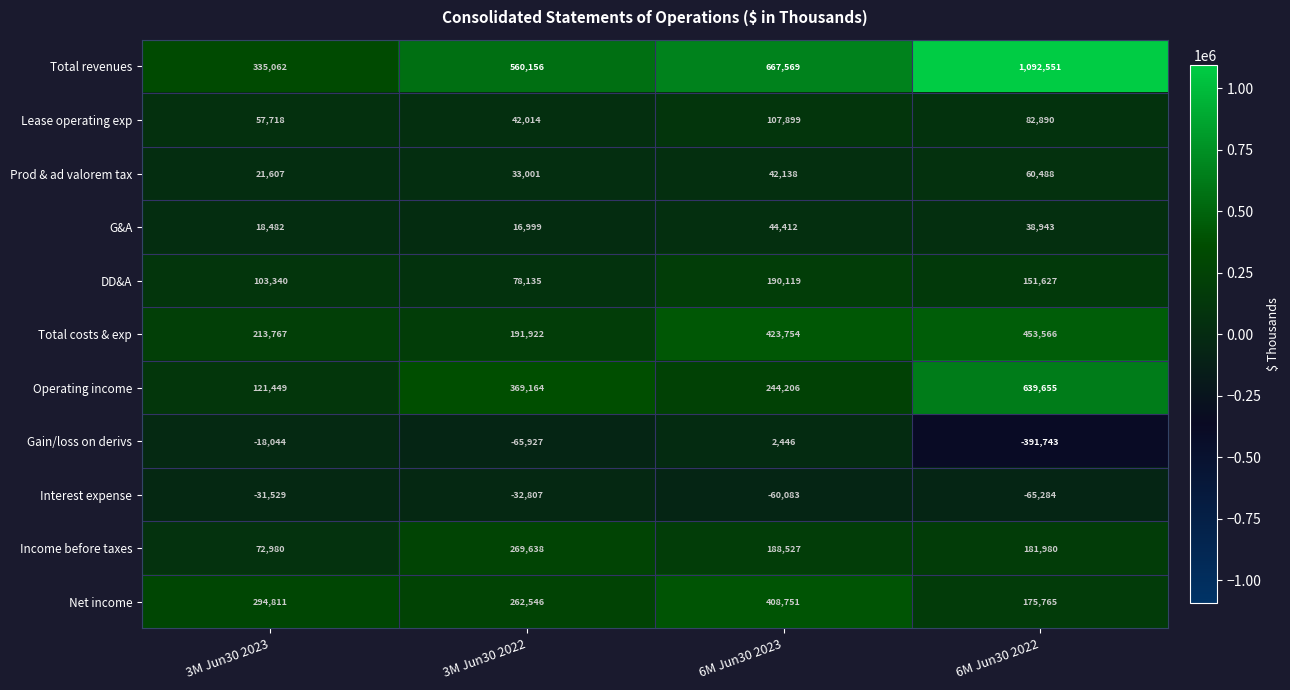

Which series changed the most between 3M Jun30 2022 and 6M Jun30 2022?

Total revenues